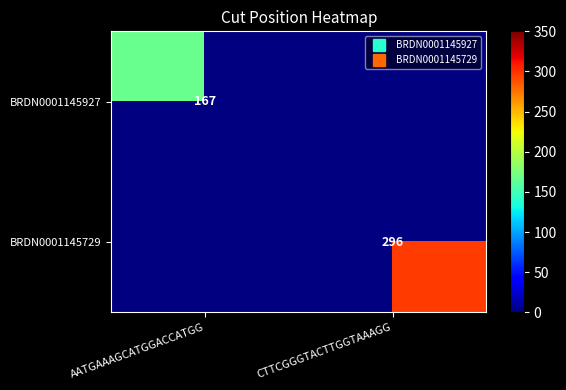

The value of BRDN0001145927 at AATGAAAGCATGGACCATGG is 226.6. True or false?

False